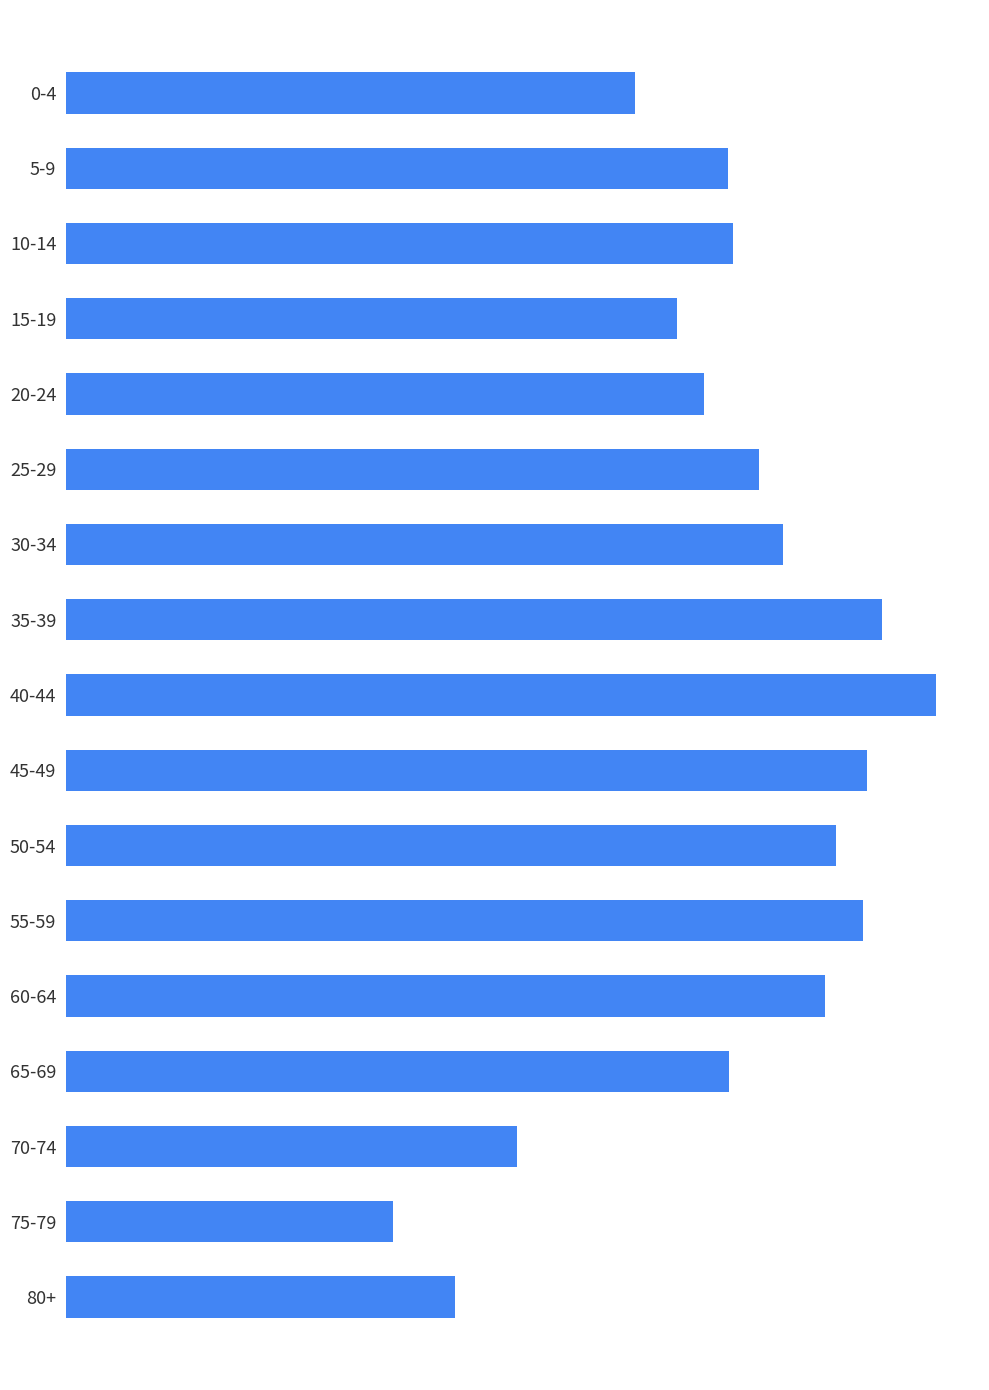

Does the chart contain any negative values?

No